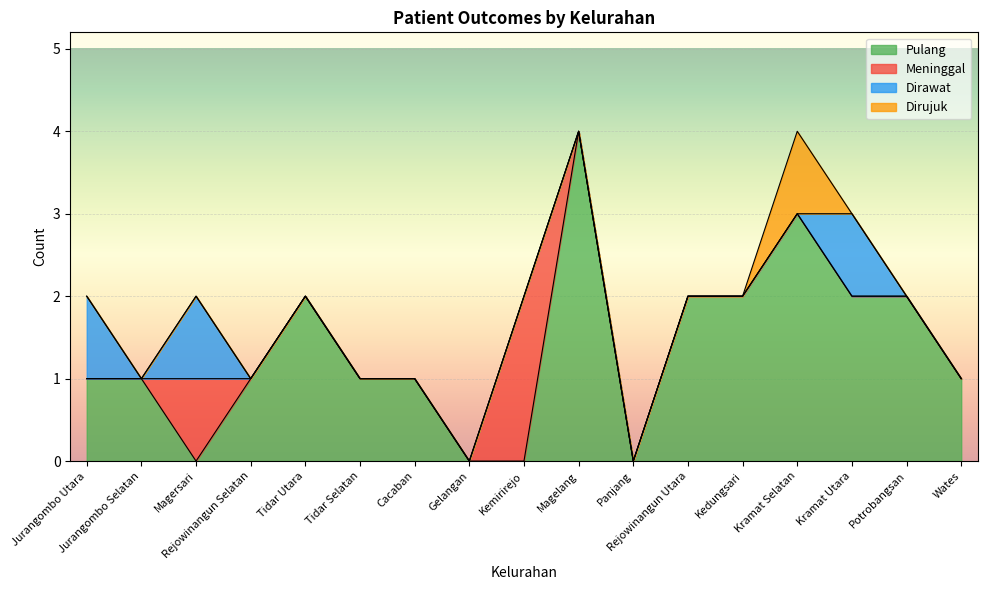

Which series has the largest range (max minus min)?

Pulang